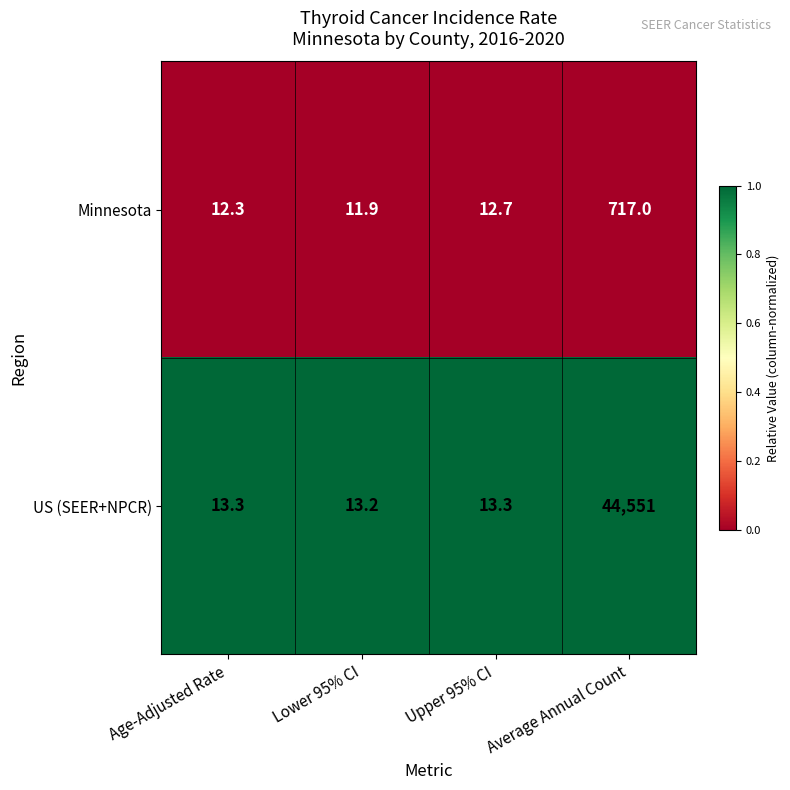

Which series has the largest total across all categories?

US (SEER+NPCR)